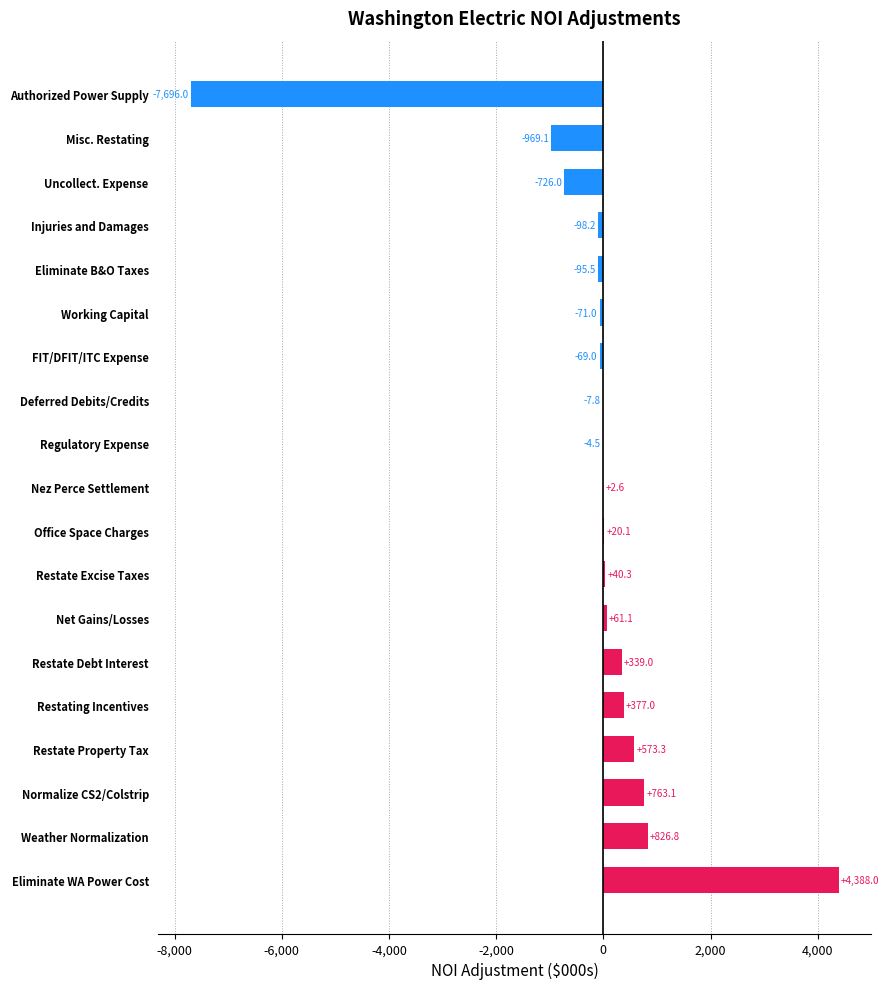

The value at Misc. Restating is -969.1. True or false?

True